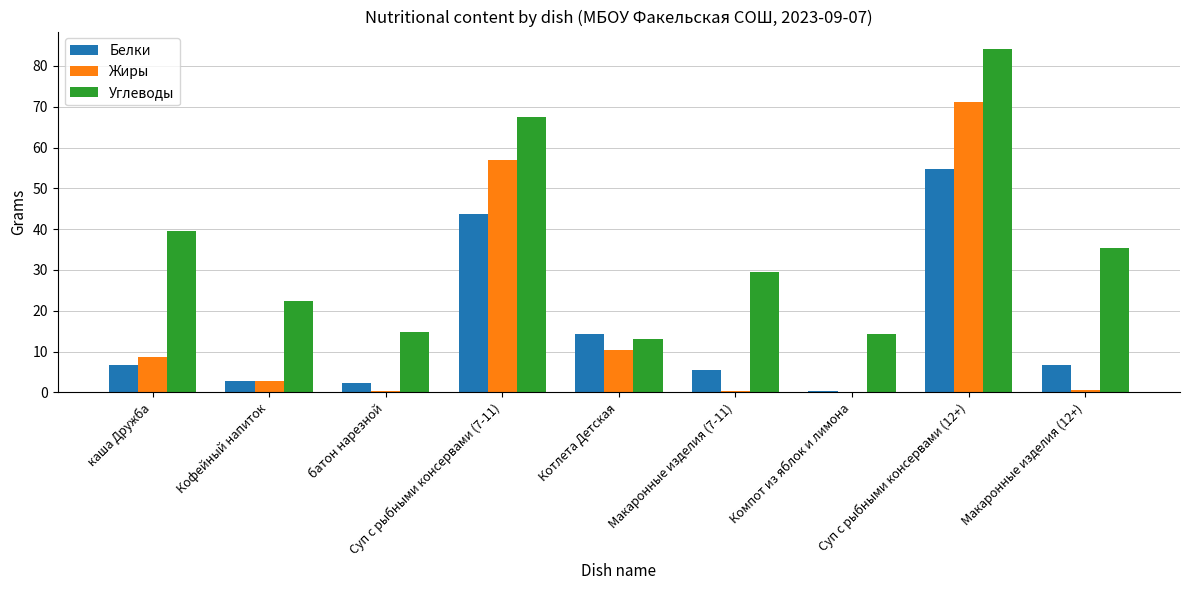

What is the average value of the Белки series?

15.2